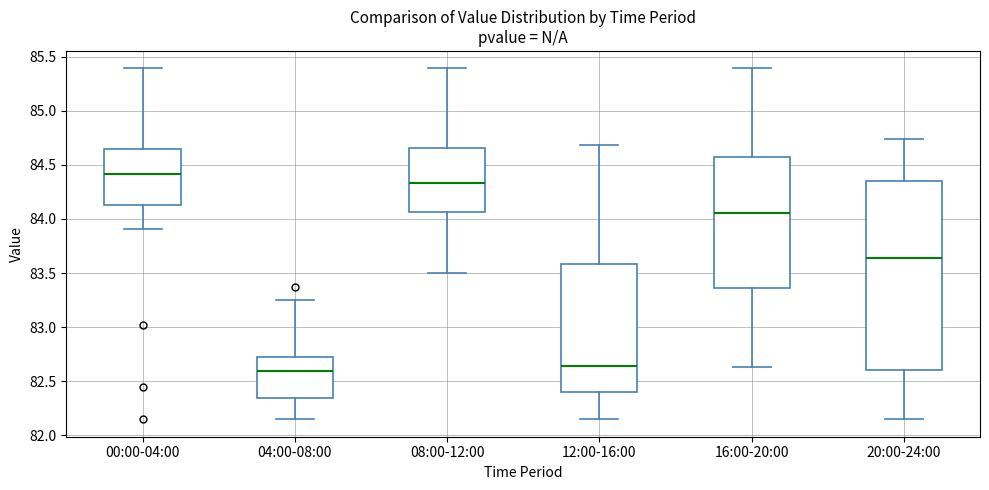

Reading left to right, read every box against the y-axis: the position of its median line, the range the box covers, and the ends of its whiskers. The values are not printed on the chart, so give them approximately, as read against the axis.

00:00-04:00: median 84.40, box 84.15 to 84.65, whiskers 83.90 to 85.40
04:00-08:00: median 82.60, box 82.35 to 82.75, whiskers 82.15 to 83.25
08:00-12:00: median 84.35, box 84.05 to 84.65, whiskers 83.50 to 85.40
12:00-16:00: median 82.65, box 82.40 to 83.60, whiskers 82.15 to 84.70
16:00-20:00: median 84.05, box 83.35 to 84.55, whiskers 82.65 to 85.40
20:00-24:00: median 83.65, box 82.60 to 84.35, whiskers 82.15 to 84.75